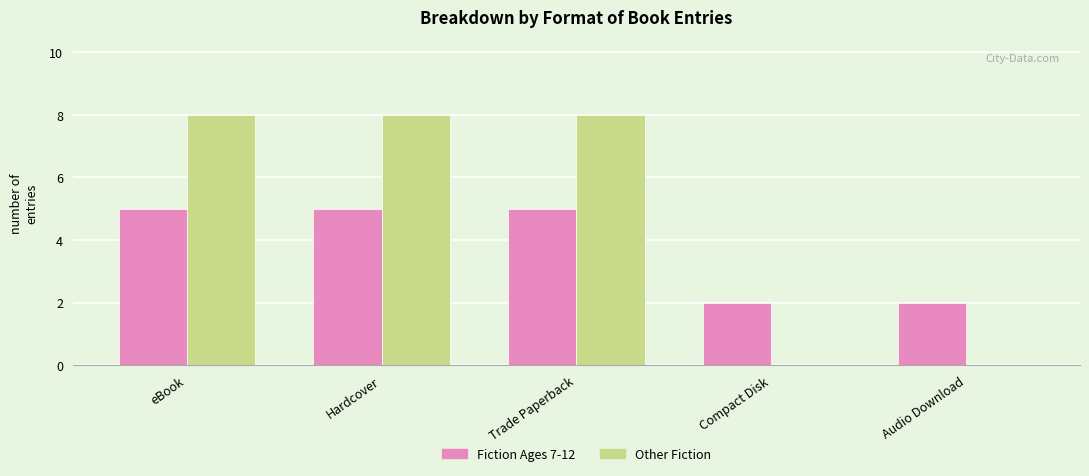

Which series has the largest total across all categories?

Other Fiction